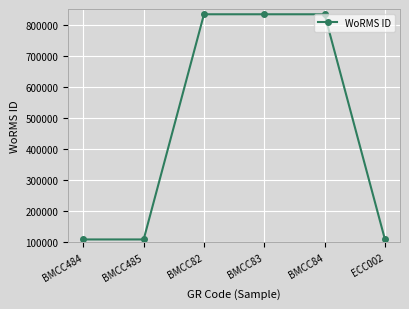

What is the smallest value displayed?

109470